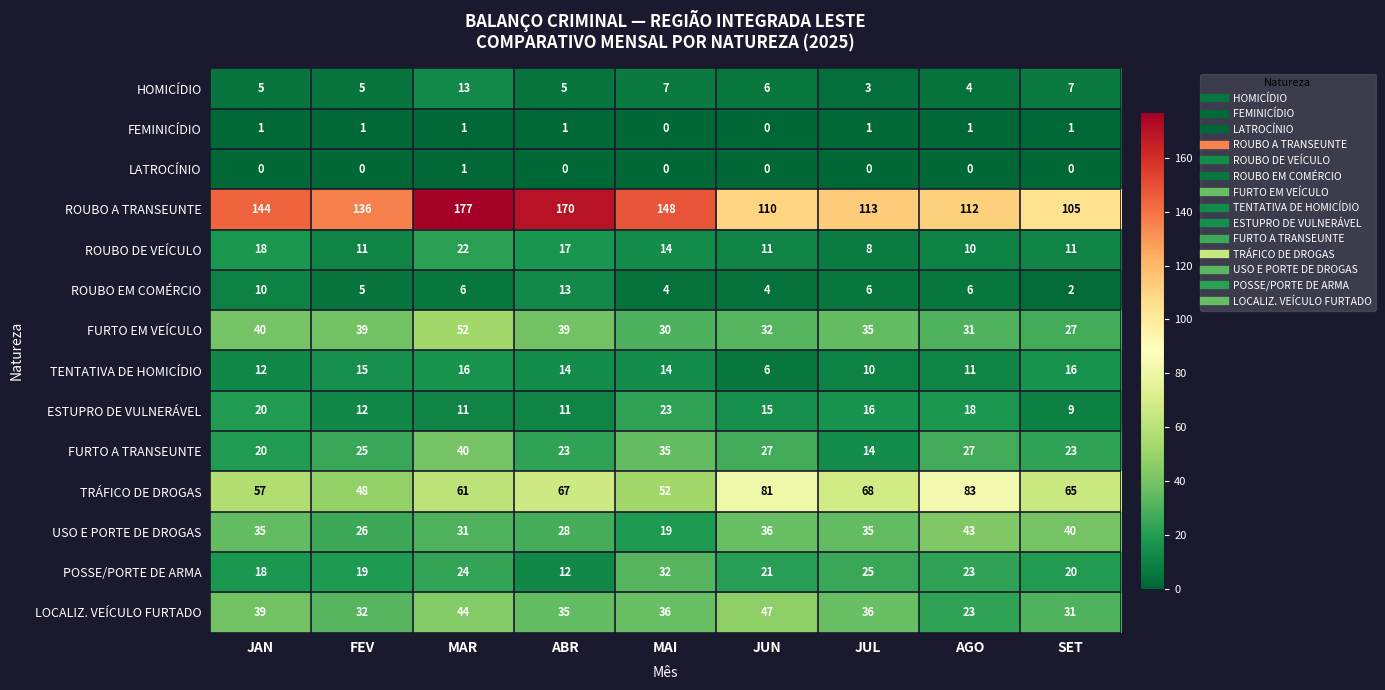

At which label does POSSE/PORTE DE ARMA first exceed 21?

MAR